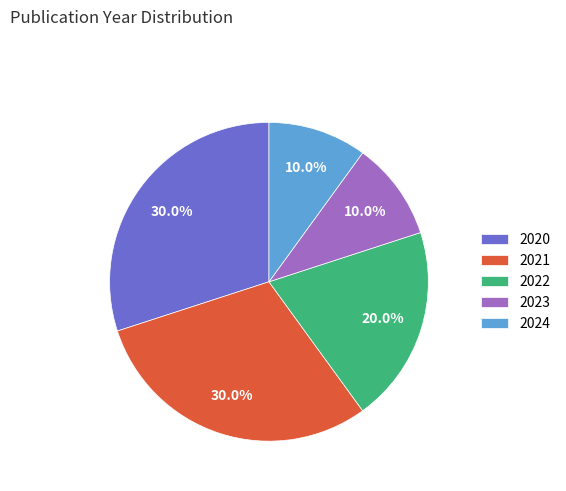

Does 2020 represent more than half of the total?

No